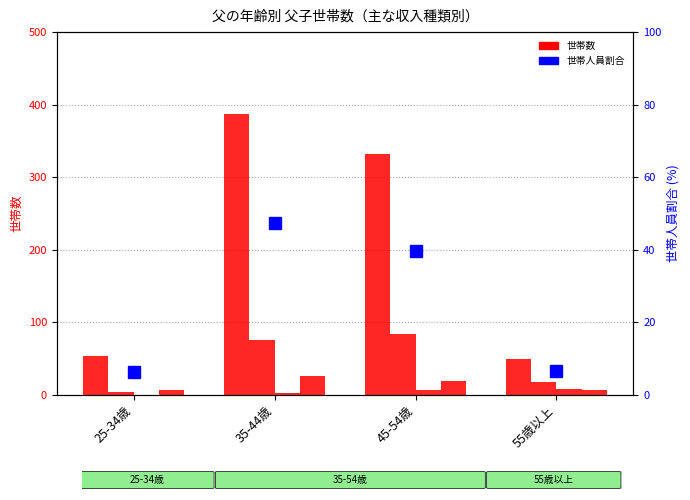

What is the difference between the highest and lowest values at 55歳以上?

43.0